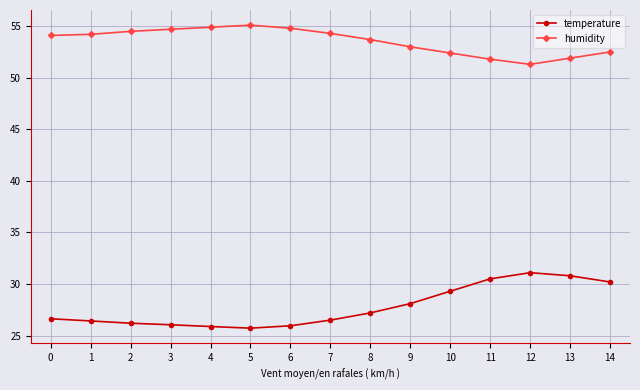

Rank the series by their maximum value, from highest to lowest.

humidity, temperature